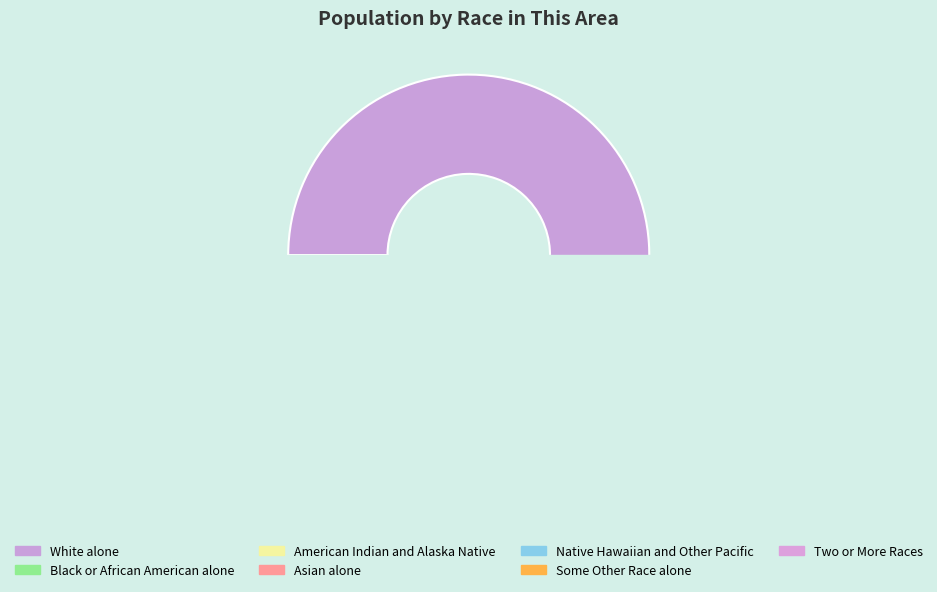

Is it true that Asian alone is 0% of the pie?

True